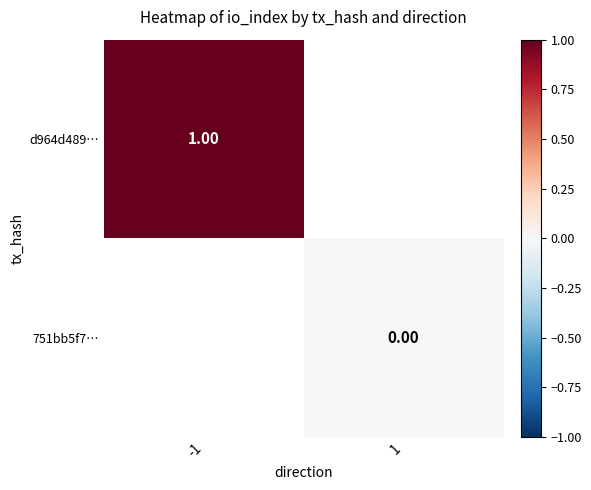

Is it true that d964d489… equals 1.5 at -1?

False